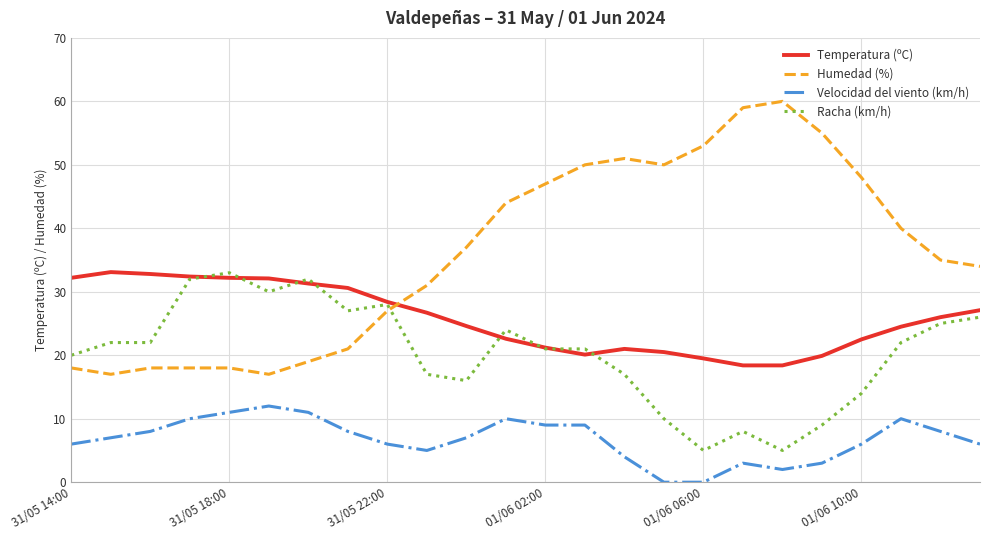

Which series has the largest range (max minus min)?

Humedad (%)